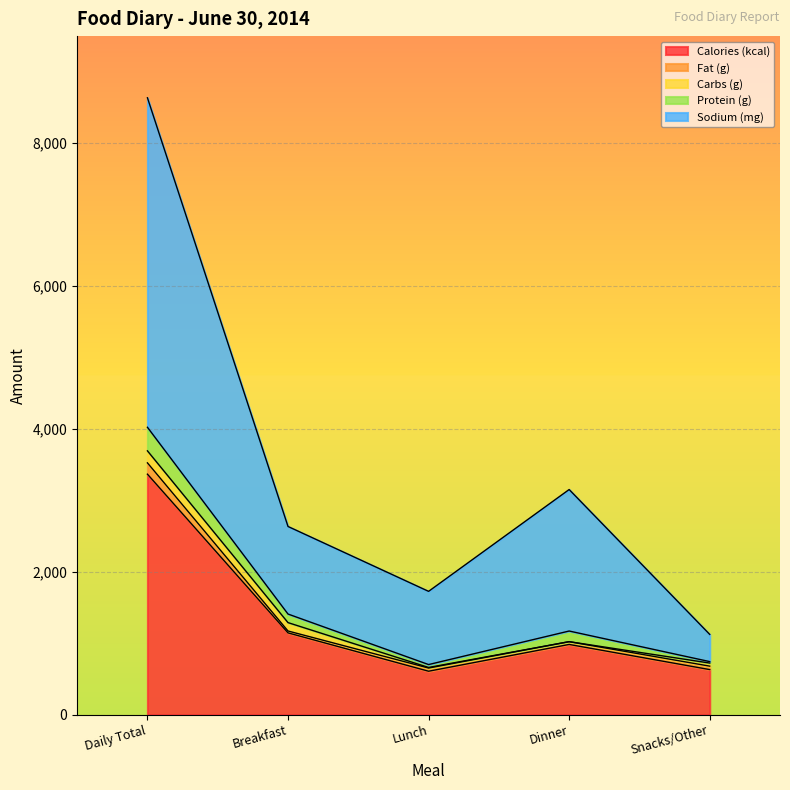

At which category is the sum across all series the highest?

Daily Total